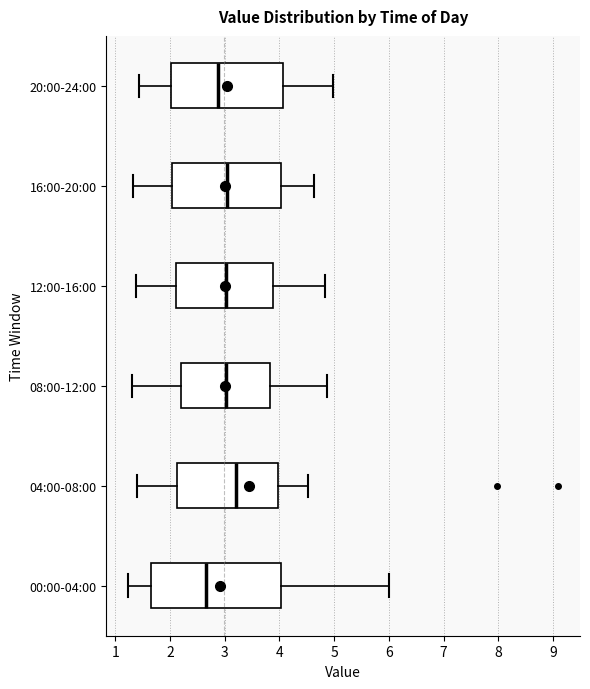

Which box has the furthest to the left median line?

00:00-04:00